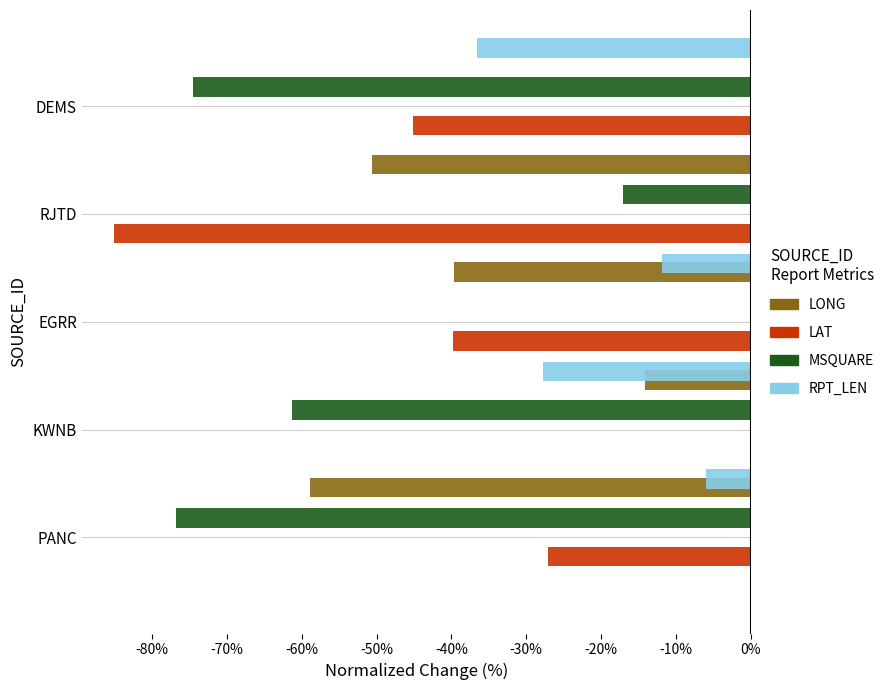

Is the value of RPT_LEN at -50% greater than the value of LONG at -70%?

No